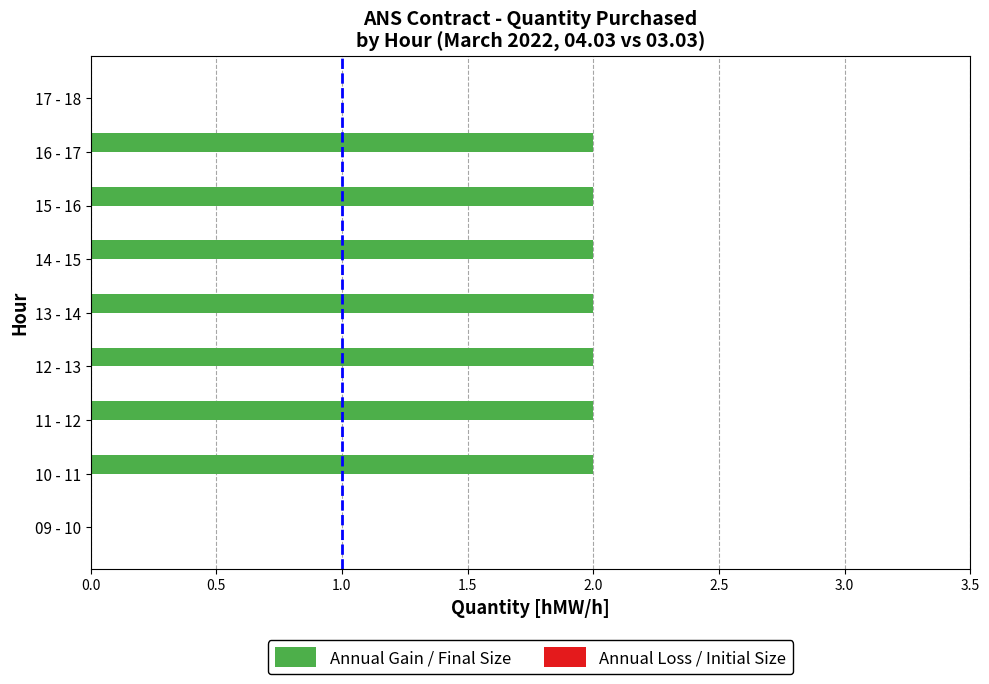

What is the sum of all values?

14